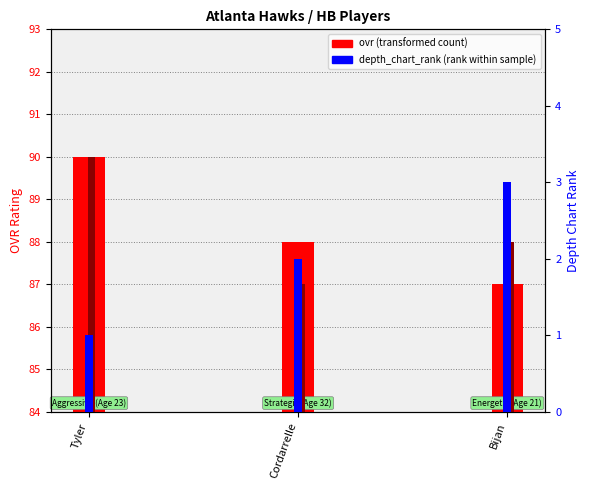

Which series has the widest spread of values?

ovr